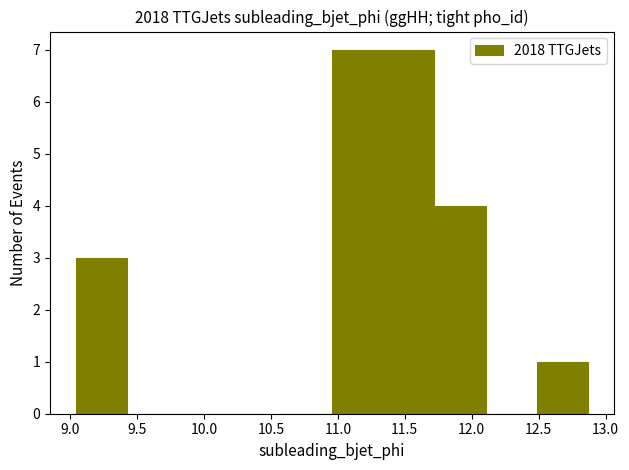

Reading left to right, transcribe this chart: for each bar, give the range it covers on the x-axis and its height. Neither the bar edges nor the heights are printed on the chart, so give them approximately, as read against the axes.

9.05 to 9.40: 3
9.40 to 9.80: 0
9.80 to 10.20: 0
10.20 to 10.55: 0
10.55 to 10.95: 0
10.95 to 11.35: 7
11.35 to 11.70: 7
11.70 to 12.10: 4
12.10 to 12.50: 0
12.50 to 12.85: 1